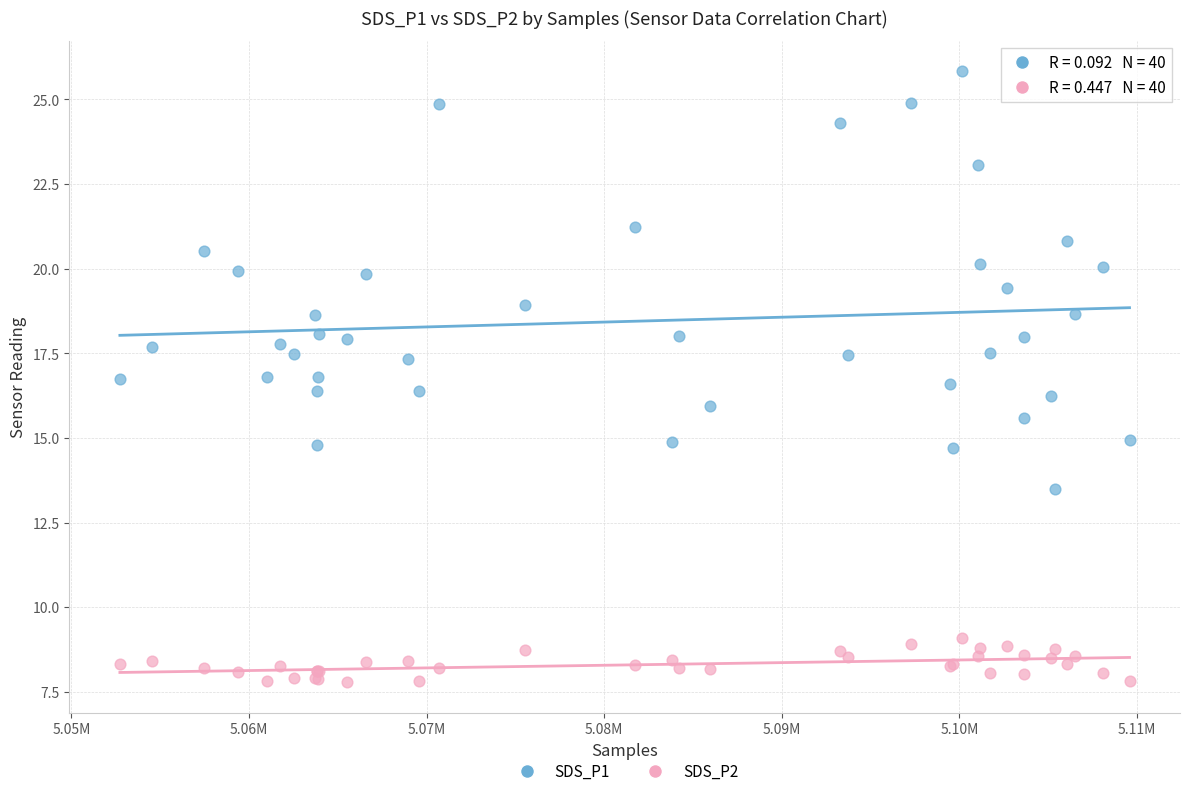

Which series has the widest spread of Y values?

SDS_P1